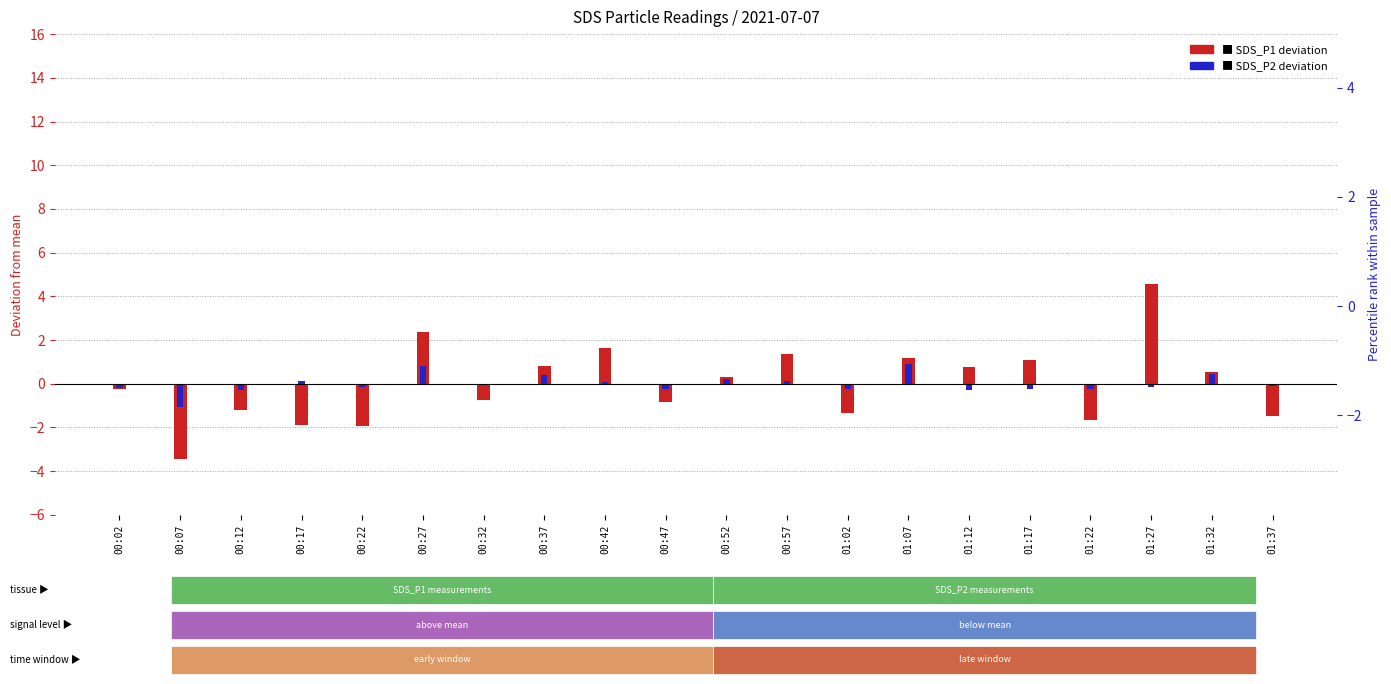

What is the label of the 16th bar from the right?

00:22